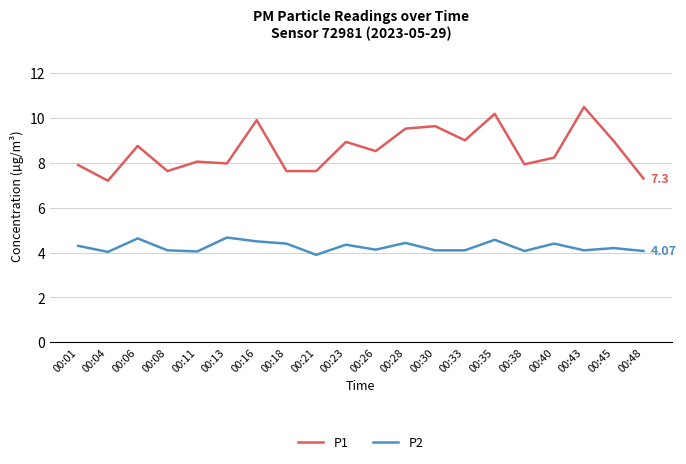

List the series in order of their peak value, highest first.

P1, P2